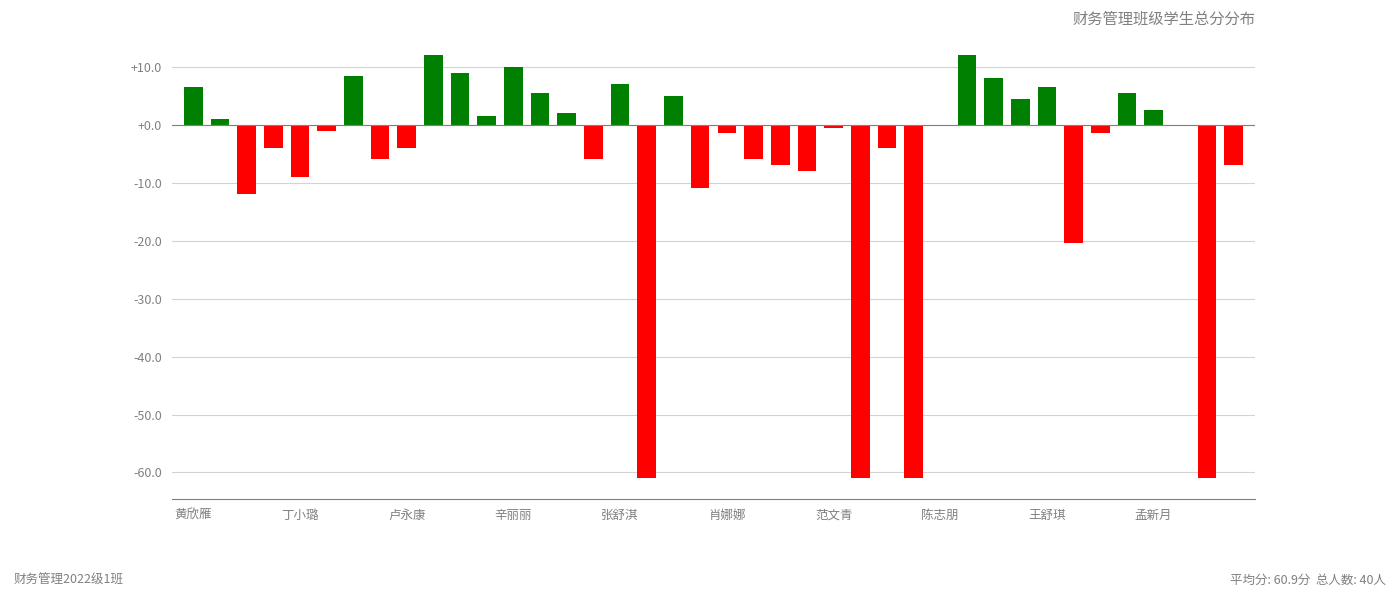

What is the maximum value shown in the chart?

12.1